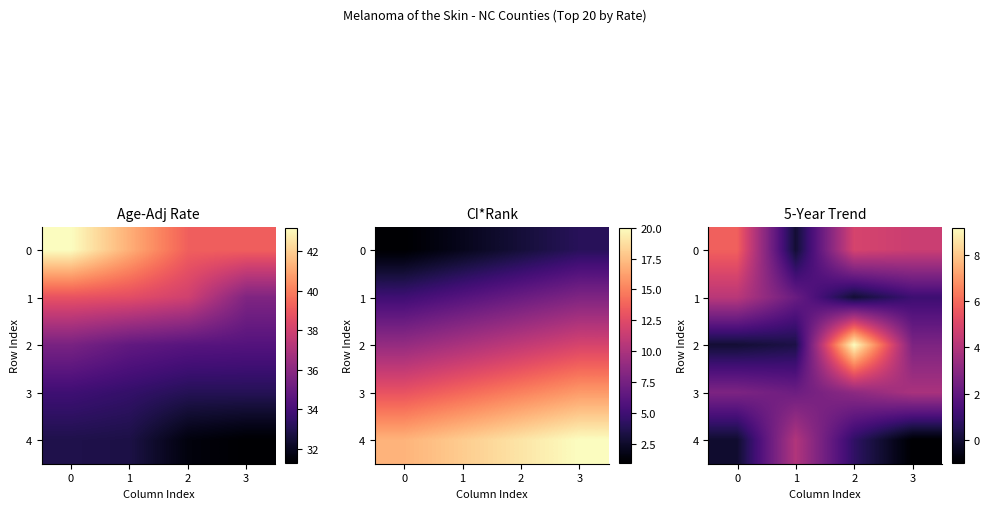

What is the minimum value for 3?

2.3